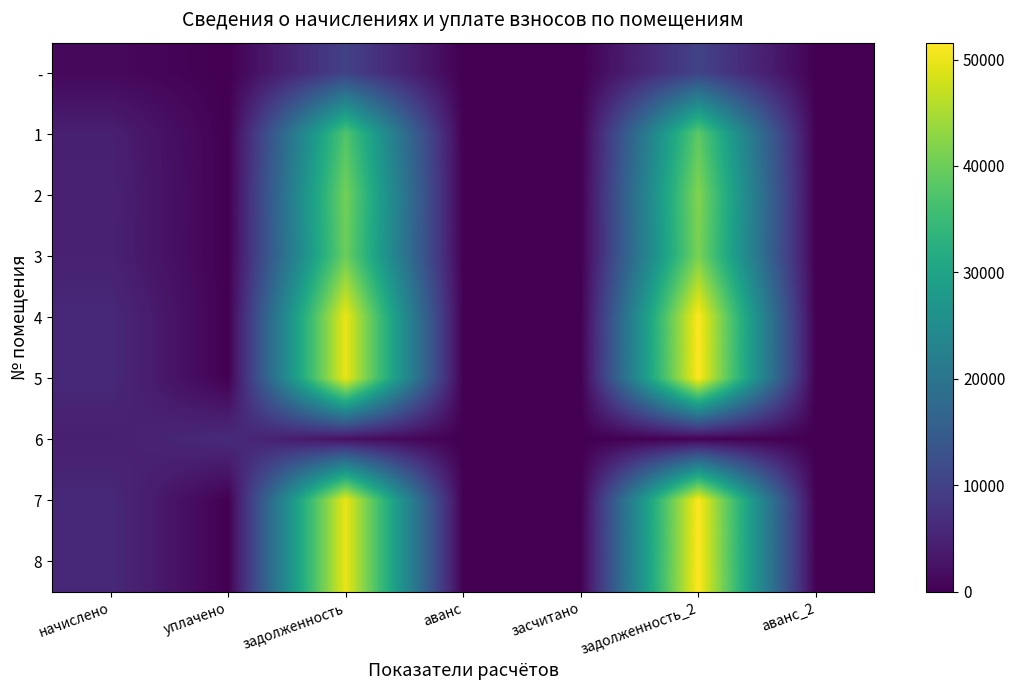

Which has a higher value, начислено or задолженность_2?

задолженность_2